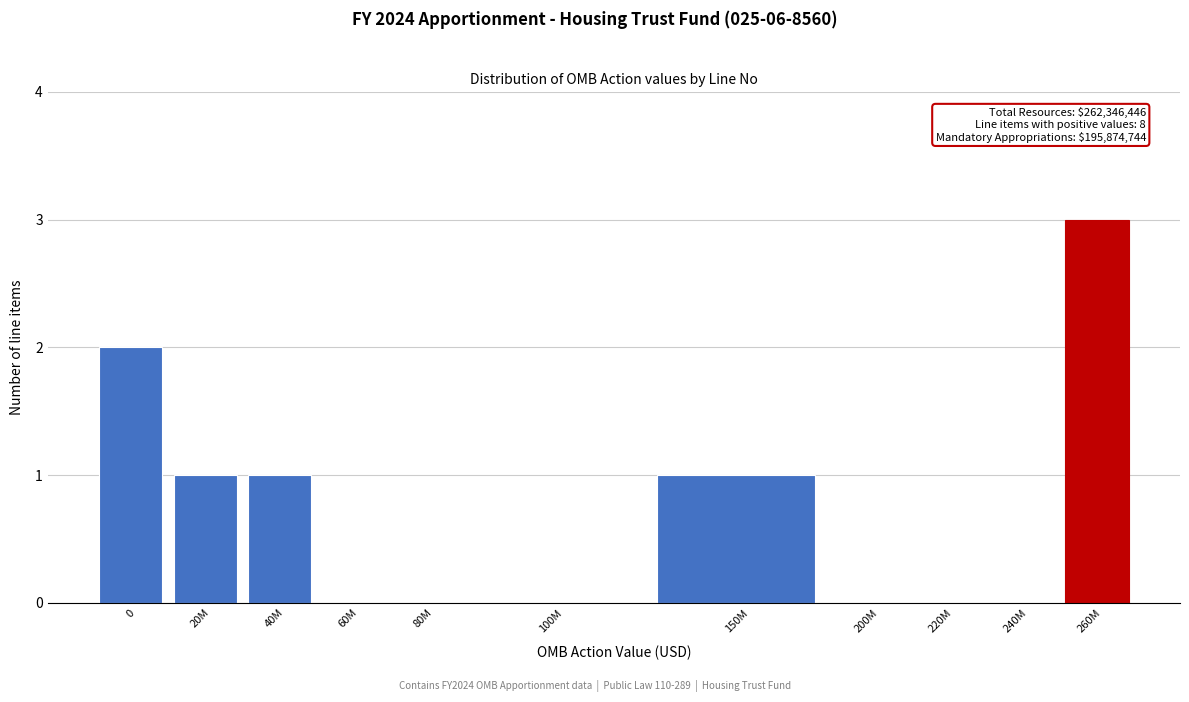

Reading left to right, transcribe all the data shown in this chart.

0=2	20M=1	40M=1	60M=0	80M=0	100M=0	150M=1	200M=0	220M=0	240M=0	260M=3